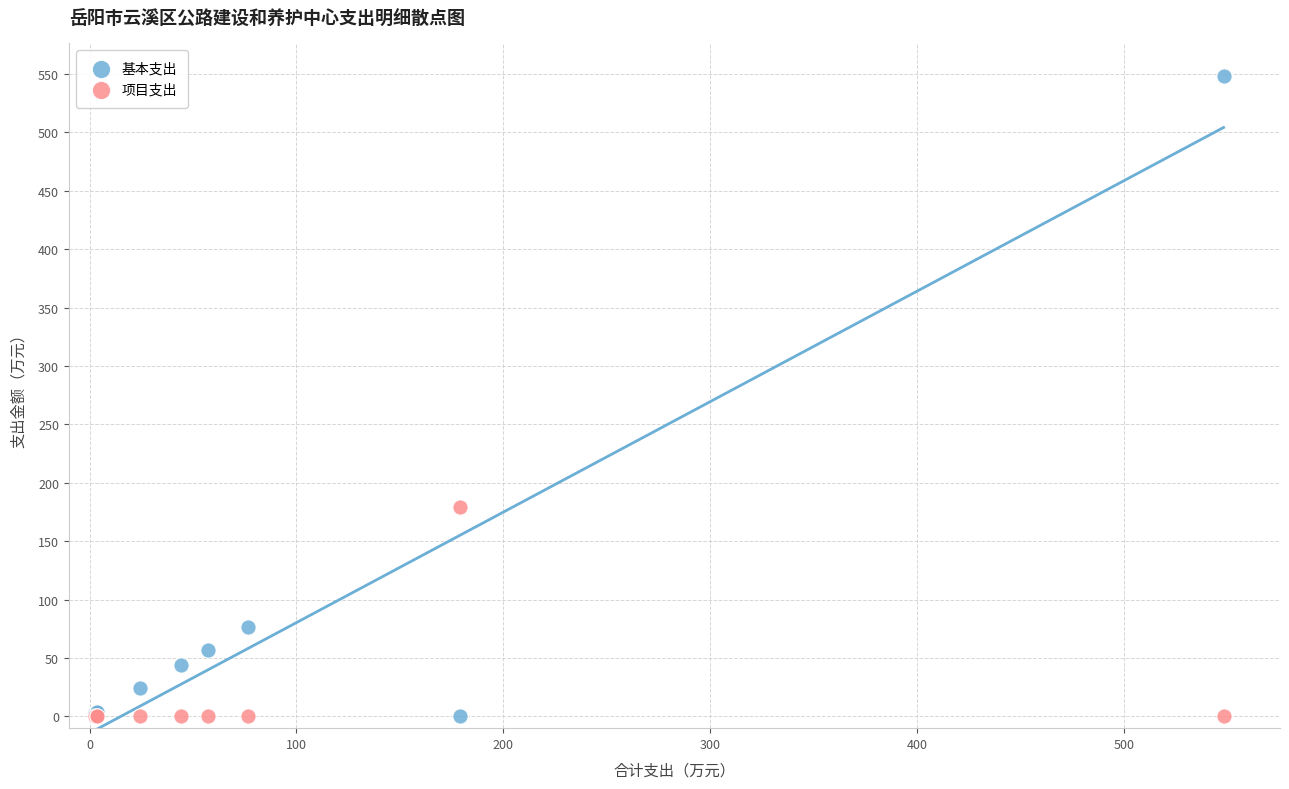

What are all the series names shown in the legend?

基本支出, 项目支出